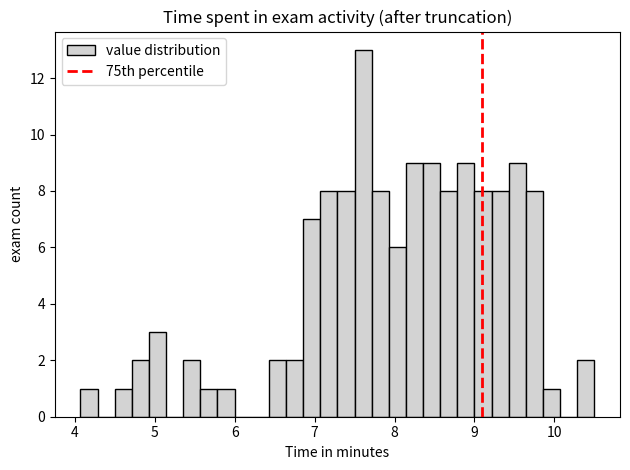

Around what value on the x-axis is the tallest bar? Give the approximate position of its centre, as read against the axis.

7.6